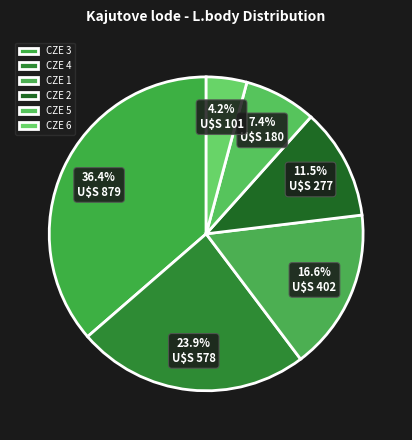

Is it true that CZE 5 is 16% of the pie?

False